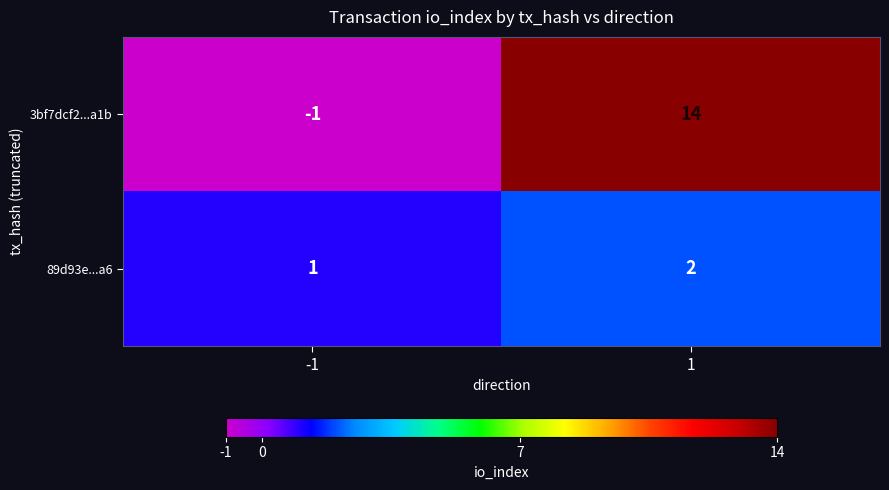

What is the greatest value displayed?

14